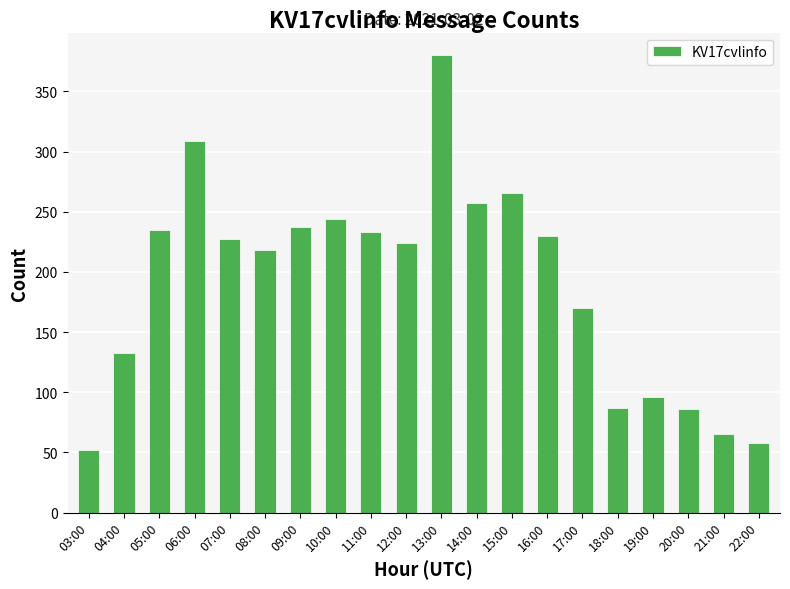

How many categories are shown in the chart?

20